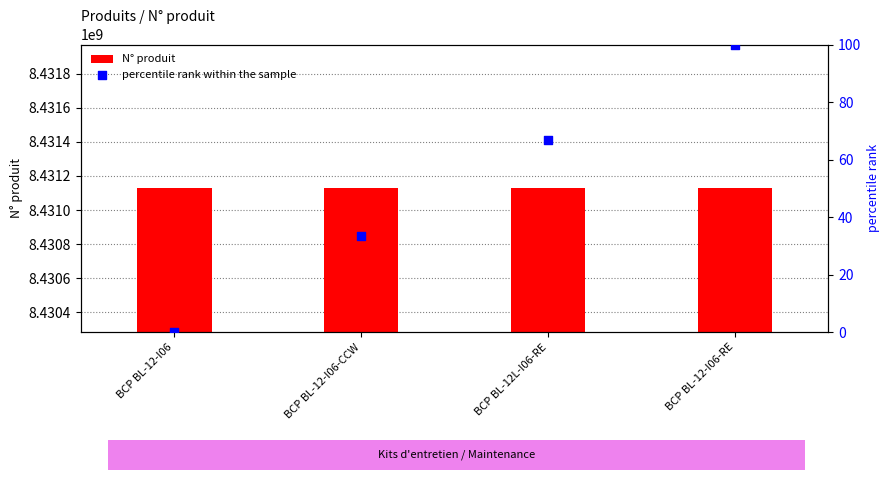

What is the total value across all series at BCP BL-12L-I06-RE?

8431127506.7